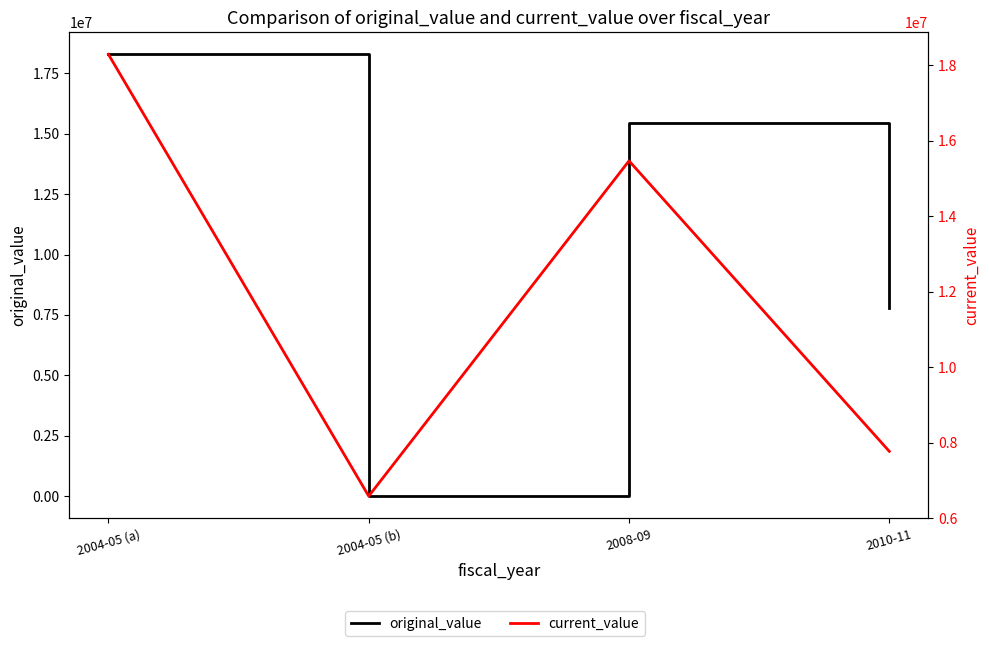

What is the average value of the current_value series?

12022717